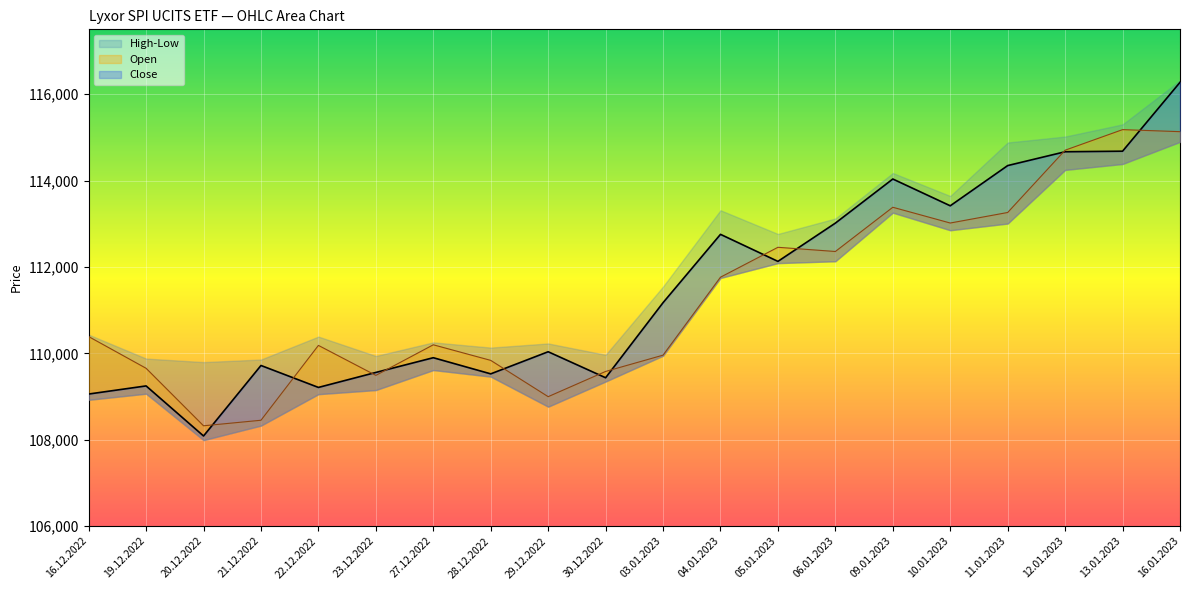

How many interior local valleys does the Open series have?

5